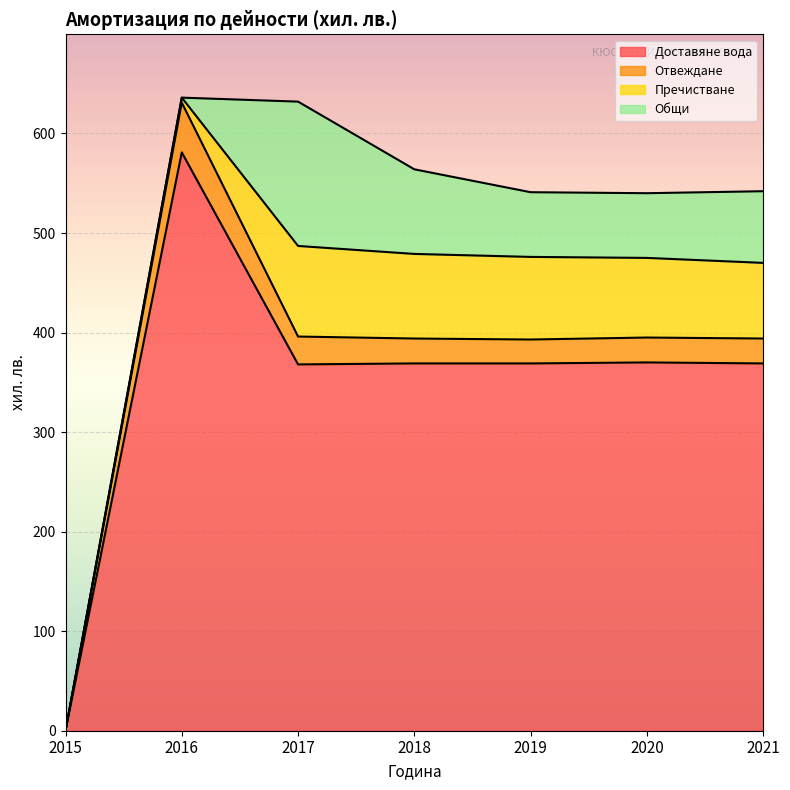

What is the average value of the Общи series?

62